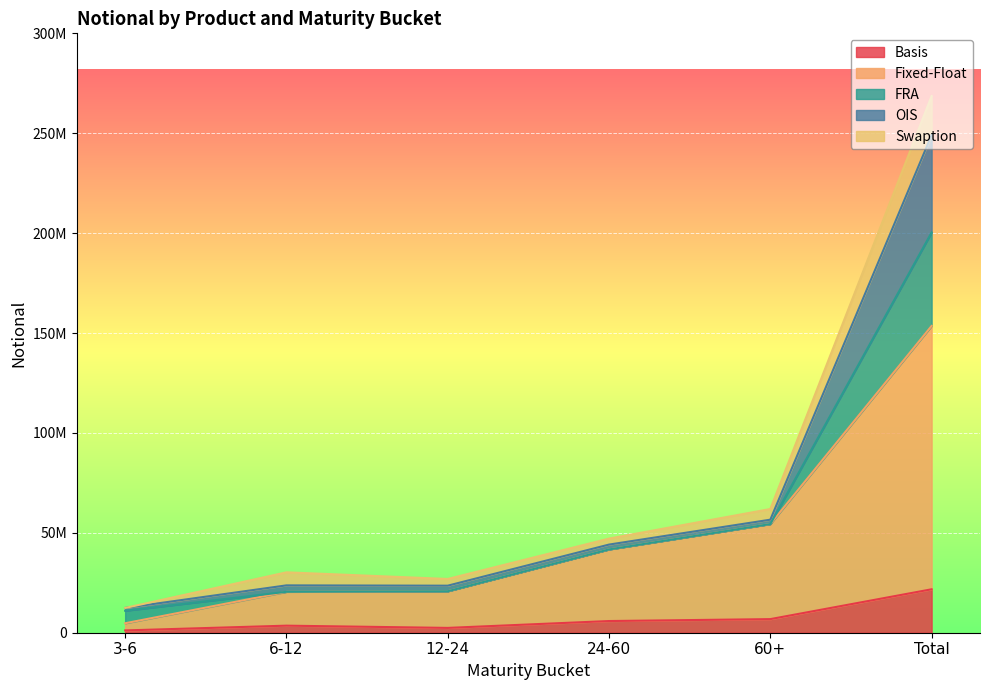

What are all the series names shown in the legend?

Basis, Fixed-Float, FRA, OIS, Swaption